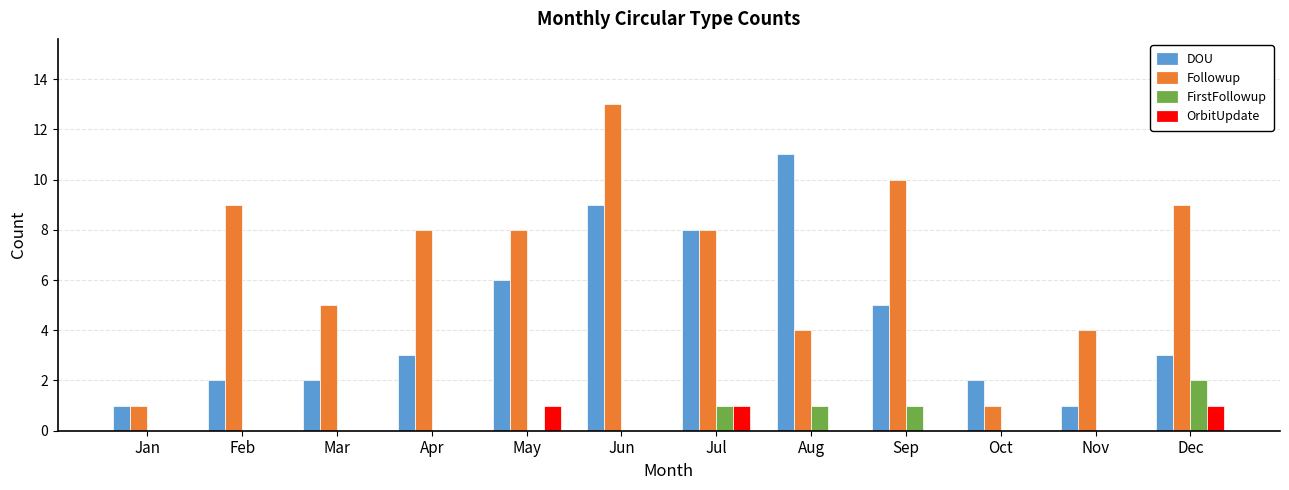

The Followup series shows 14 at Jul. True or false?

False